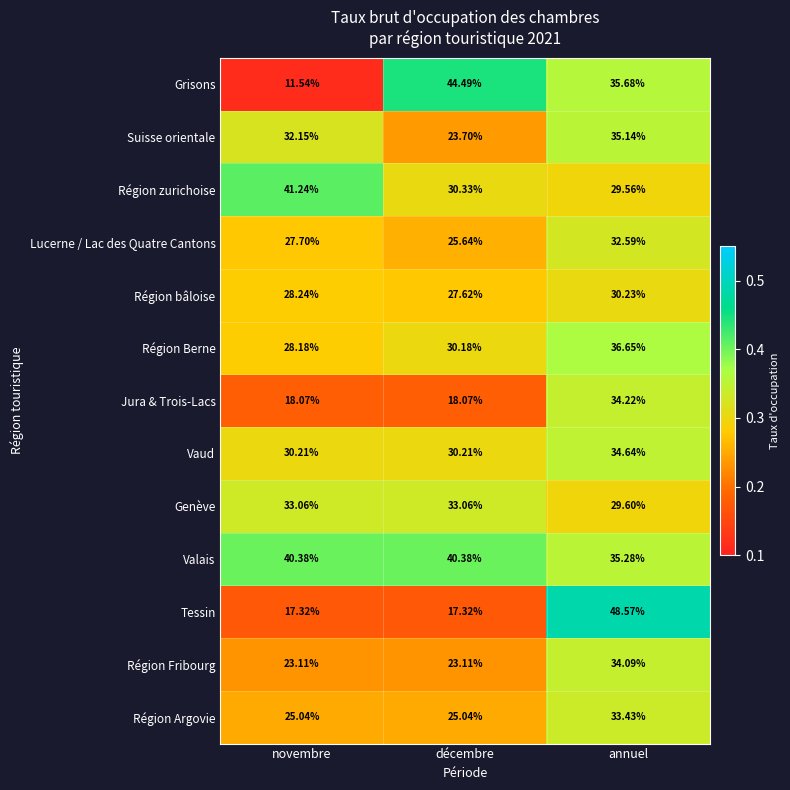

Where is Région bâloise nearest to the value 28?

novembre